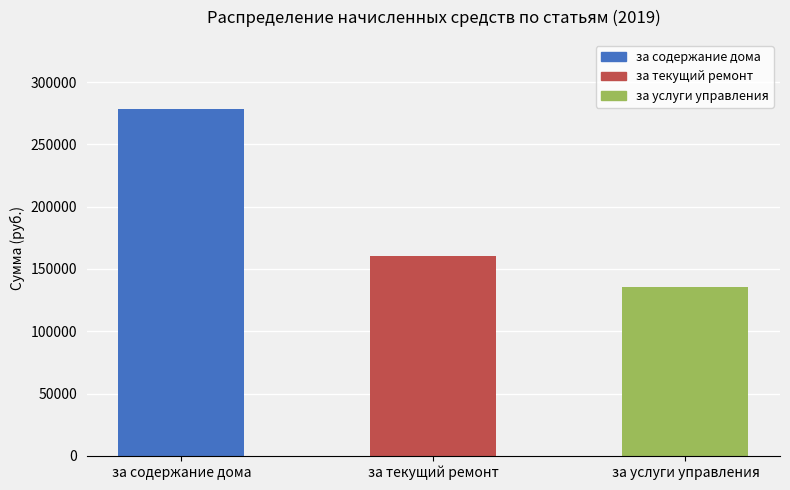

Is it true that the value at за содержание дома is 143481.3?

False